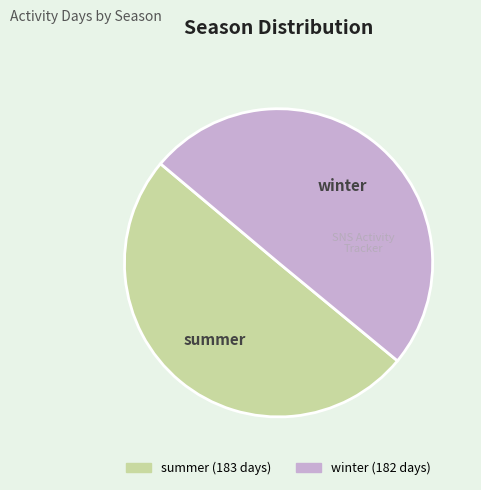

Is it true that winter is 50% of the pie?

True